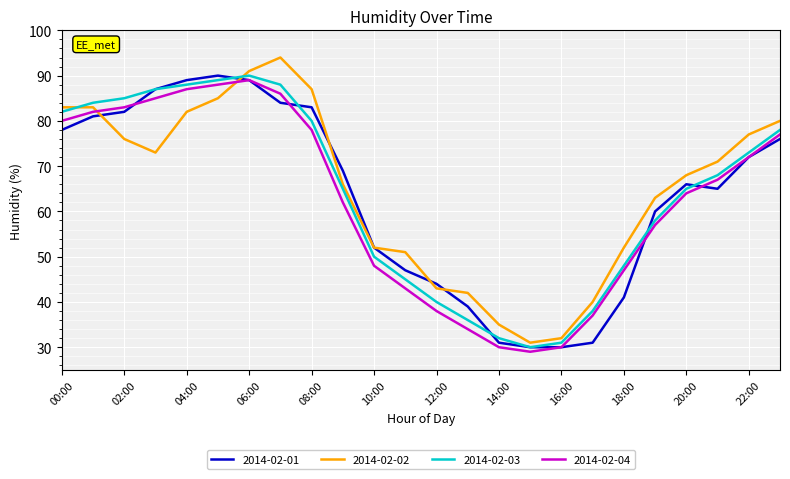

Which series ends up on top after the final intersection of 2014-02-02 and 2014-02-04?

2014-02-02